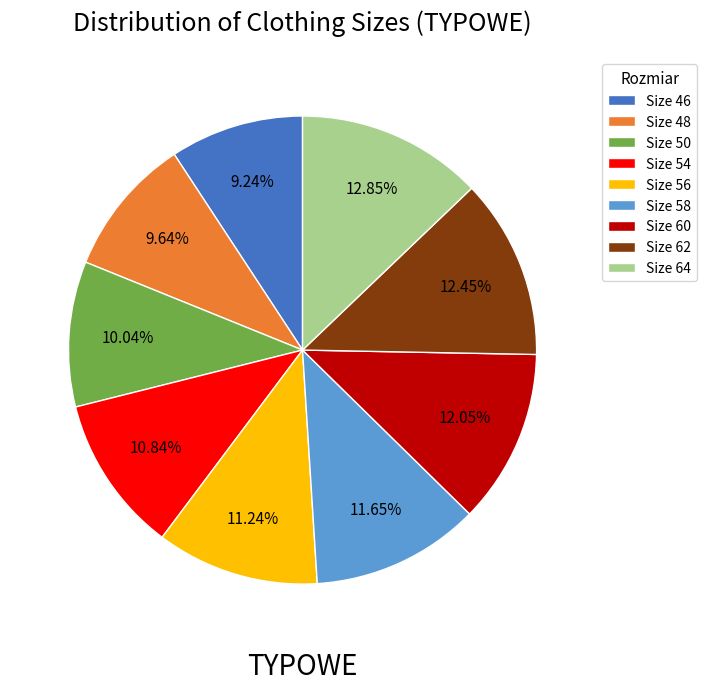

Combined, do Size 64 and Size 62 account for over 50%?

No